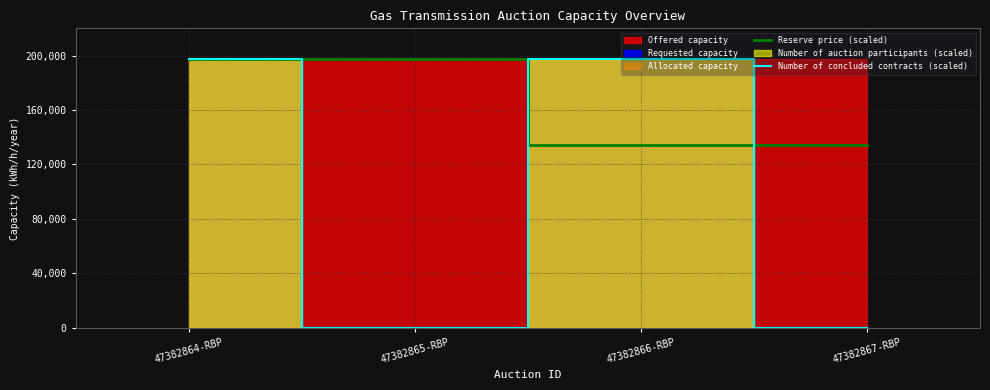

What is the sum of all Reserve price (scaled) values?

663724.2